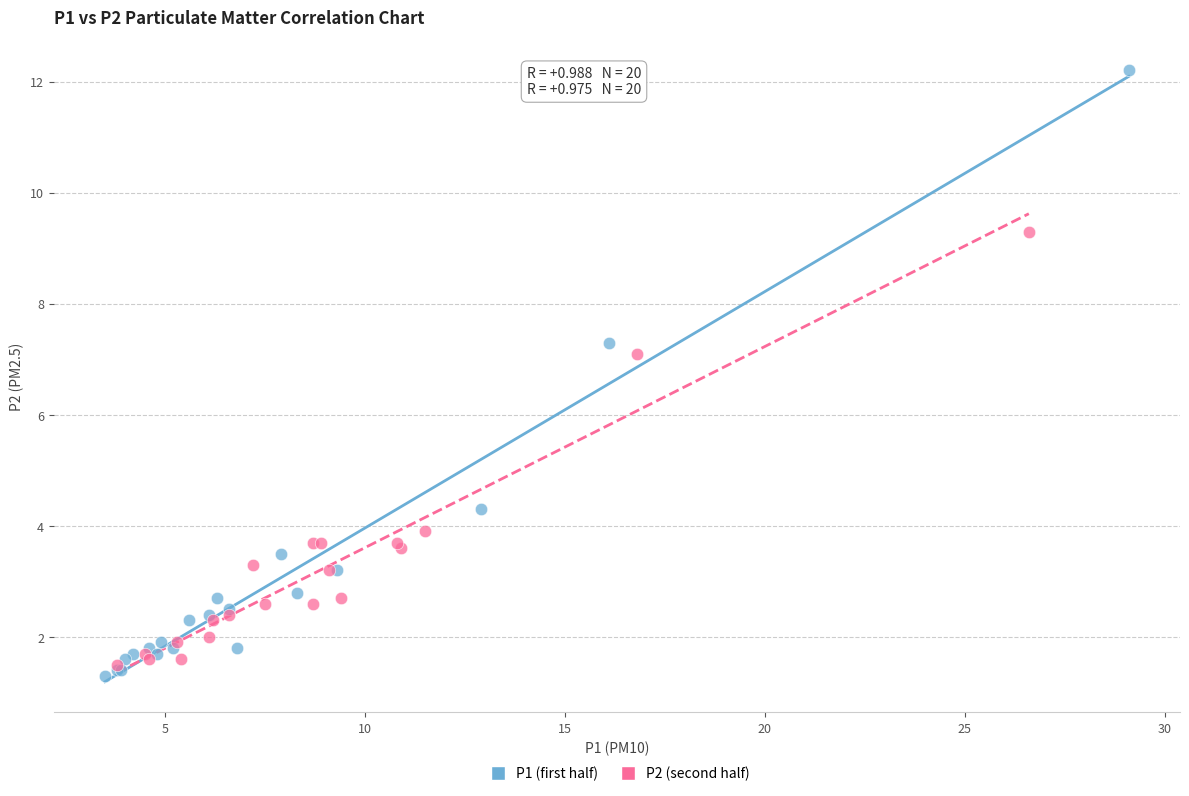

Which series has the widest spread of Y values?

P1 (first half)